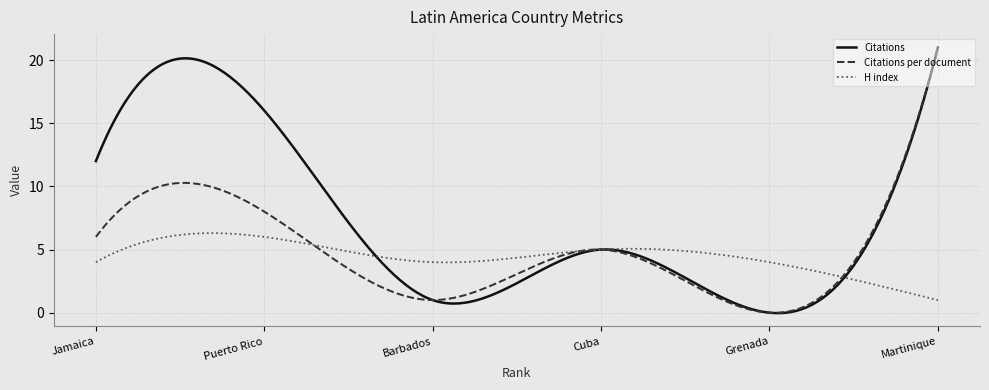

Which series has the largest total across all categories?

Citations